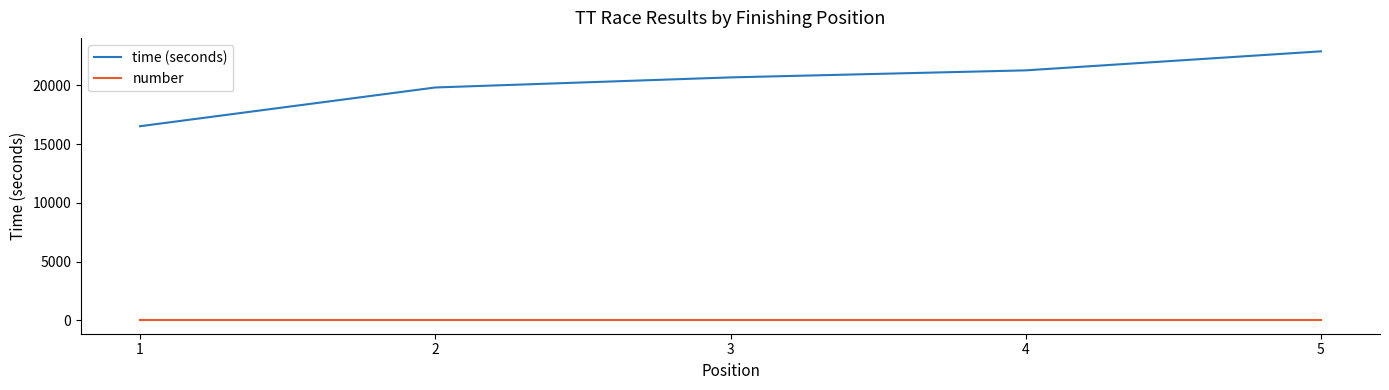

Which label corresponds to the largest value in the chart?

5